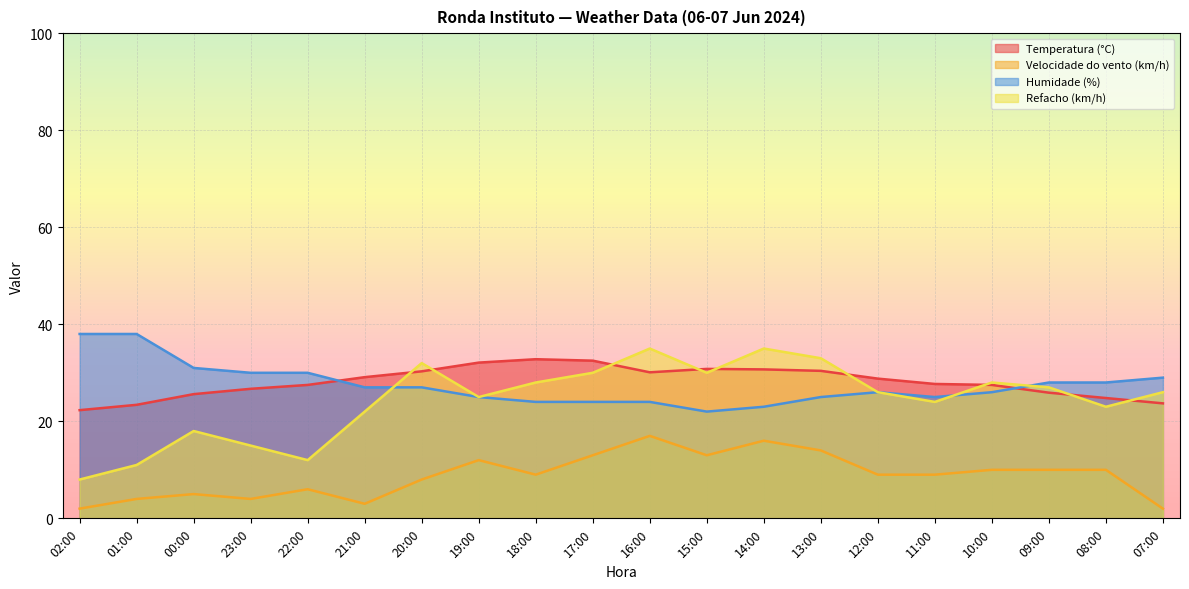

Which category has the lowest value across all series?

02:00